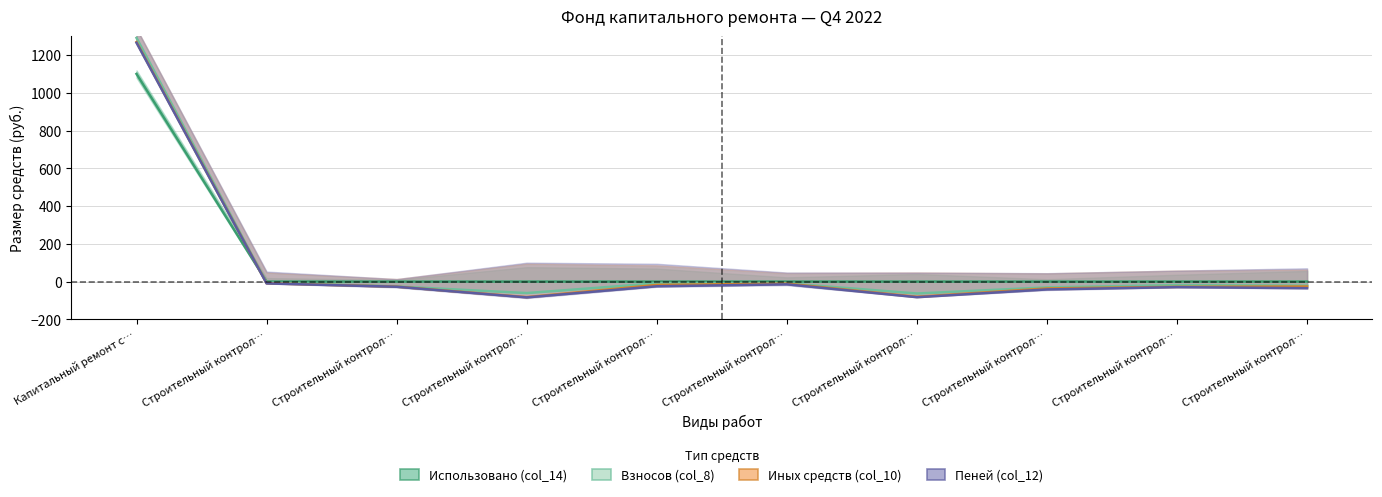

Reading left to right, what are all the values shown in this chart?

Использовано (col_14): Капитальный ремонт с…=1100.2	Строительный контрол…=0.0	Строительный контрол…=0.0	Строительный контрол…=0.0	Строительный контрол…=0.0	Строительный контрол…=0.0	Строительный контрол…=0.0	Строительный контрол…=0.0	Строительный контрол…=0.0	Строительный контрол…=0.0
Взносов (col_8): Капитальный ремонт с…=1291.1	Строительный контрол…=-5.5	Строительный контрол…=-25.9	Строительный контрол…=-60.9	Строительный контрол…=-9.4	Строительный контрол…=-9.4	Строительный контрол…=-63.2	Строительный контрол…=-30.7	Строительный контрол…=-18.8	Строительный контрол…=-21.7
Иных средств (col_10): Капитальный ремонт с…=1269.1	Строительный контрол…=-8.9	Строительный контрол…=-26.9	Строительный контрол…=-82.3	Строительный контрол…=-17.5	Строительный контрол…=-11.0	Строительный контрол…=-80.4	Строительный контрол…=-36.3	Строительный контрол…=-27.8	Строительный контрол…=-26.1
Пеней (col_12): Капитальный ремонт с…=1265.4	Строительный контрол…=-9.8	Строительный контрол…=-27.5	Строительный контрол…=-83.8	Строительный контрол…=-24.9	Строительный контрол…=-14.6	Строительный контрол…=-82.7	Строительный контрол…=-41.6	Строительный контрол…=-29.5	Строительный контрол…=-34.9